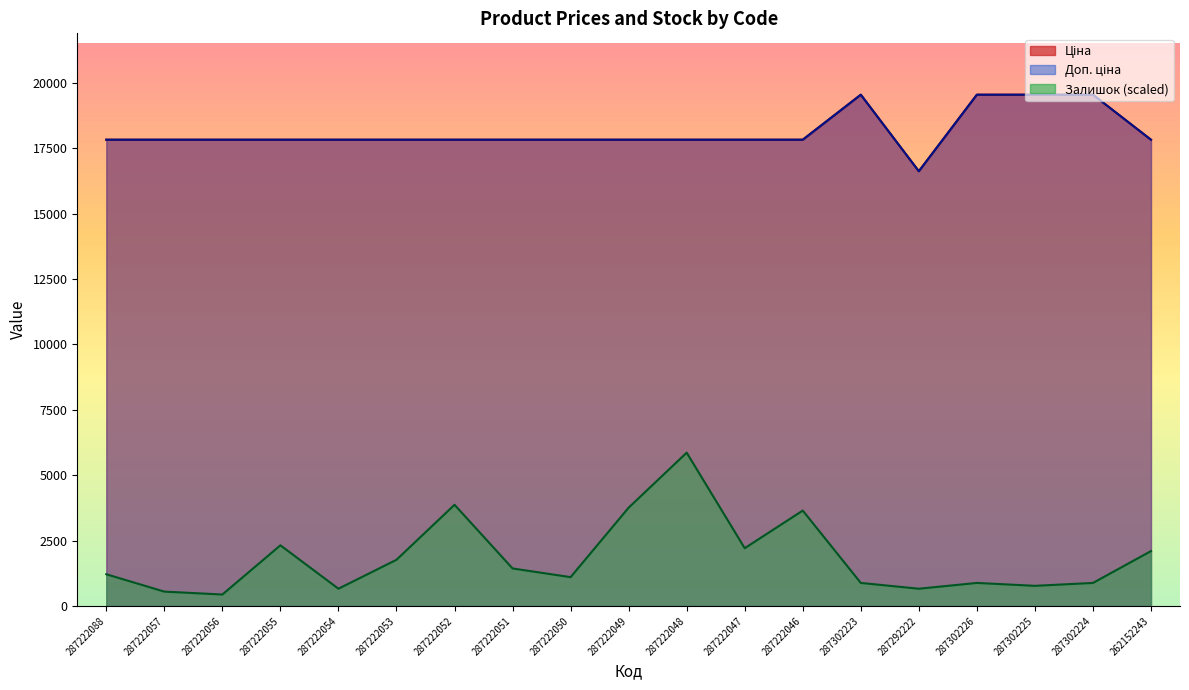

What is the average value of the Залишок series?

1845.6